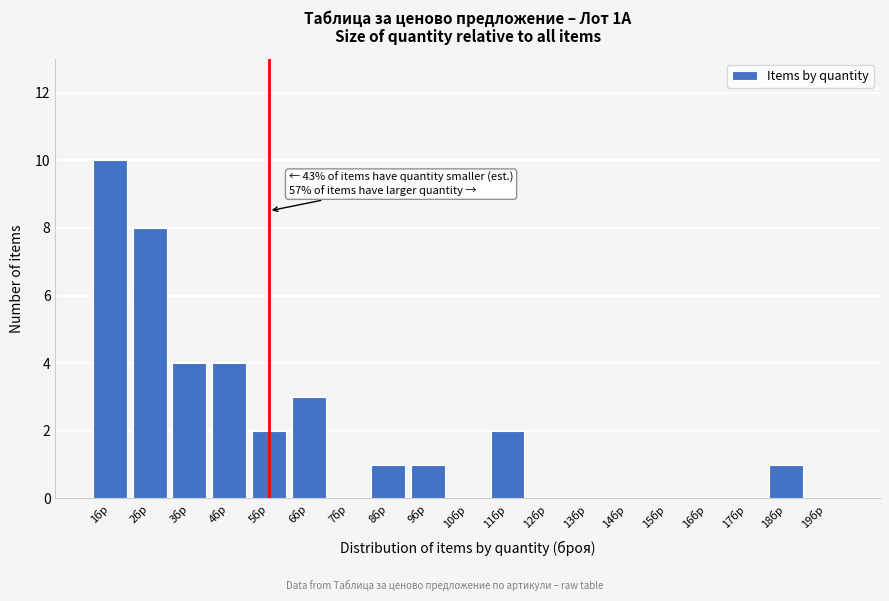

Over which range of the x-axis is the bar tallest?

0.5 to 1.5